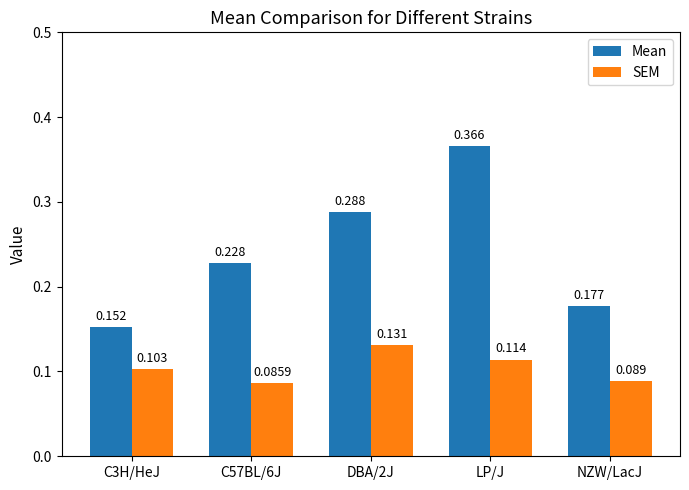

List the series in order of their overall mean, lowest first.

SEM, Mean